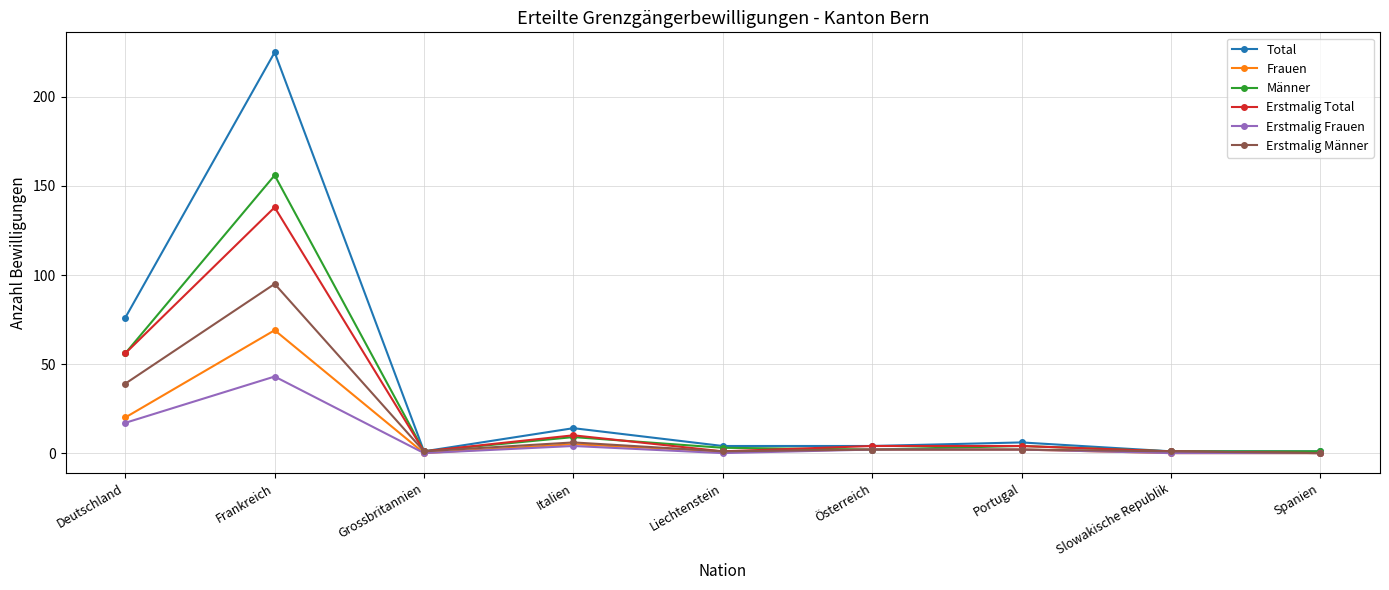

Reading left to right, extract all data points from this chart.

Total: Deutschland=76	Frankreich=225	Grossbritannien=1	Italien=14	Liechtenstein=4	Österreich=4	Portugal=6	Slowakische Republik=1	Spanien=1
Frauen: Deutschland=20	Frankreich=69	Grossbritannien=0	Italien=5	Liechtenstein=1	Österreich=2	Portugal=2	Slowakische Republik=0	Spanien=0
Männer: Deutschland=56	Frankreich=156	Grossbritannien=1	Italien=9	Liechtenstein=3	Österreich=2	Portugal=4	Slowakische Republik=1	Spanien=1
Erstmalig Total: Deutschland=56	Frankreich=138	Grossbritannien=1	Italien=10	Liechtenstein=1	Österreich=4	Portugal=4	Slowakische Republik=1	Spanien=0
Erstmalig Frauen: Deutschland=17	Frankreich=43	Grossbritannien=0	Italien=4	Liechtenstein=0	Österreich=2	Portugal=2	Slowakische Republik=0	Spanien=0
Erstmalig Männer: Deutschland=39	Frankreich=95	Grossbritannien=1	Italien=6	Liechtenstein=1	Österreich=2	Portugal=2	Slowakische Republik=1	Spanien=0